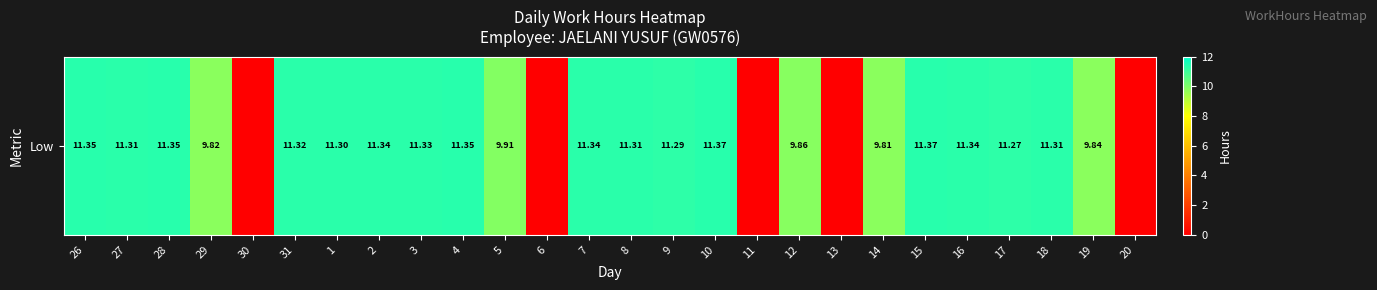

Which label corresponds to the largest value in the chart?

10